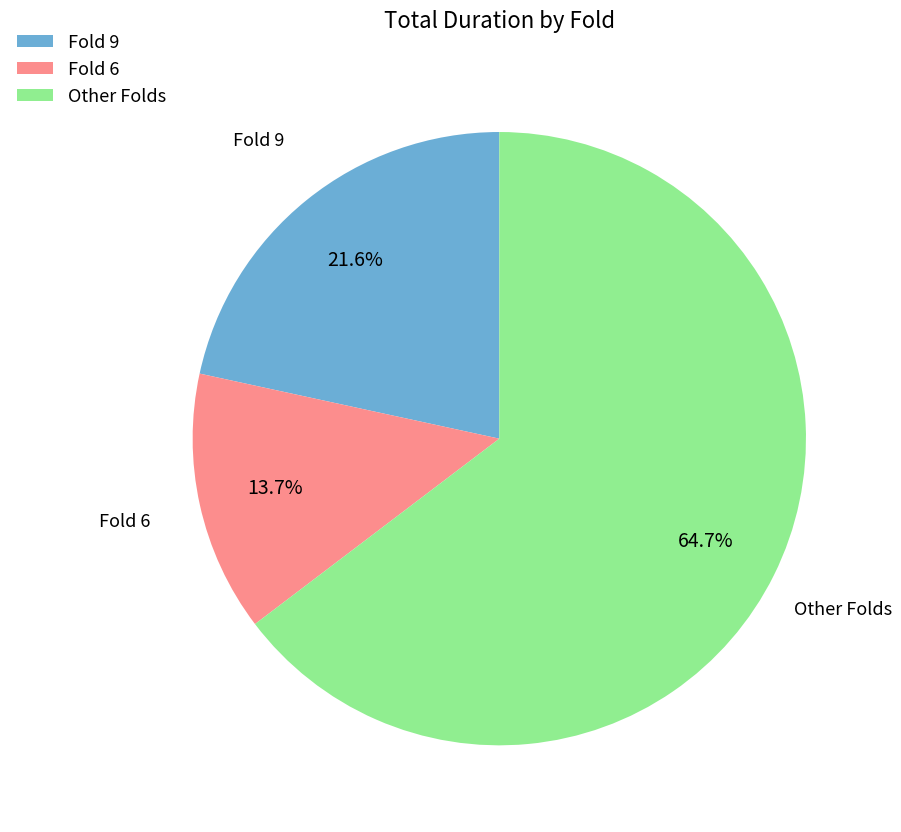

How much of the chart is everything except Other Folds?

35.3%